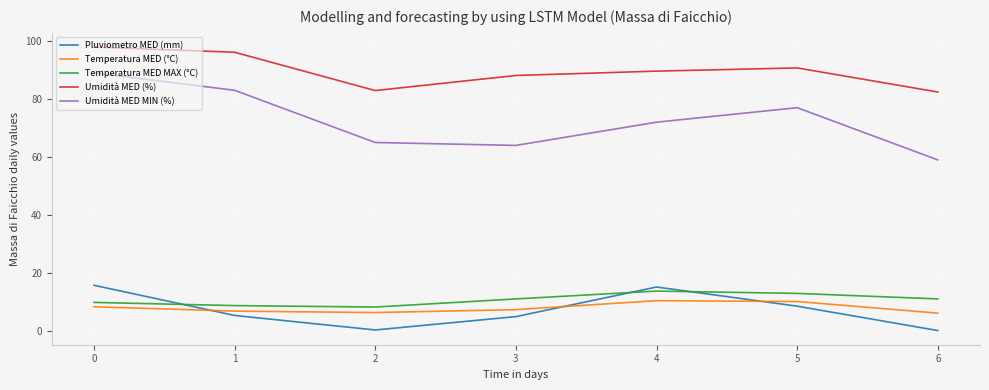

Is it true that Temperatura MED (°C) equals 10.5 at 4?

True